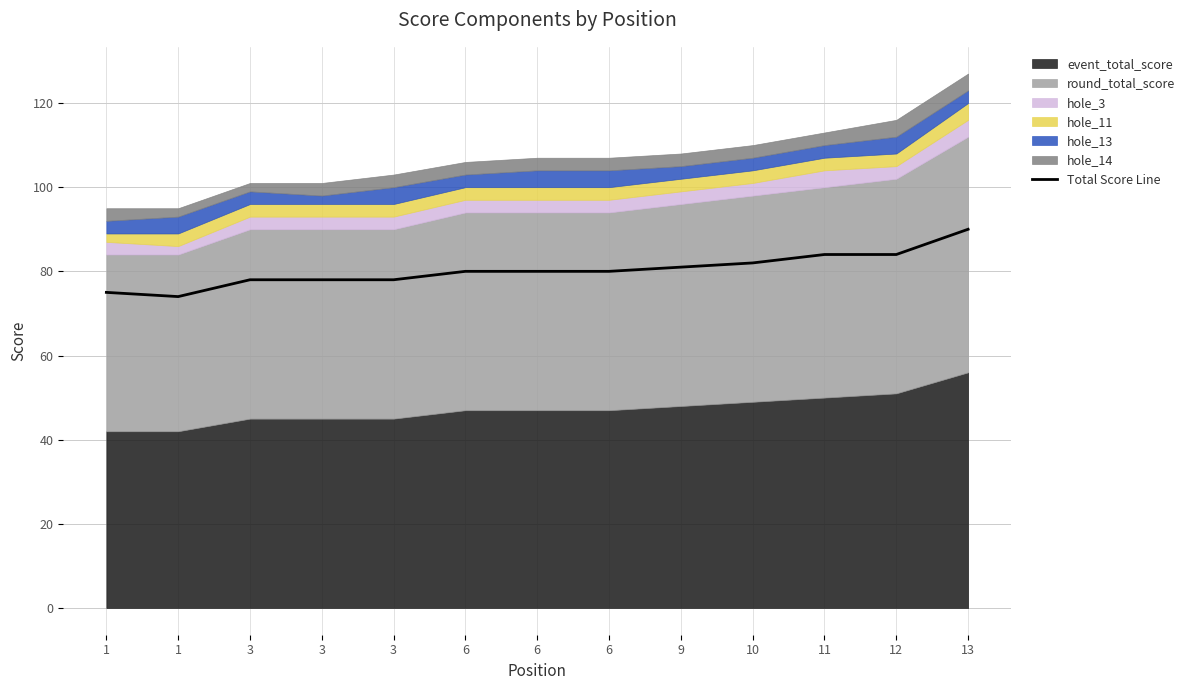

At which category does the chart reach its minimum across all series?

1